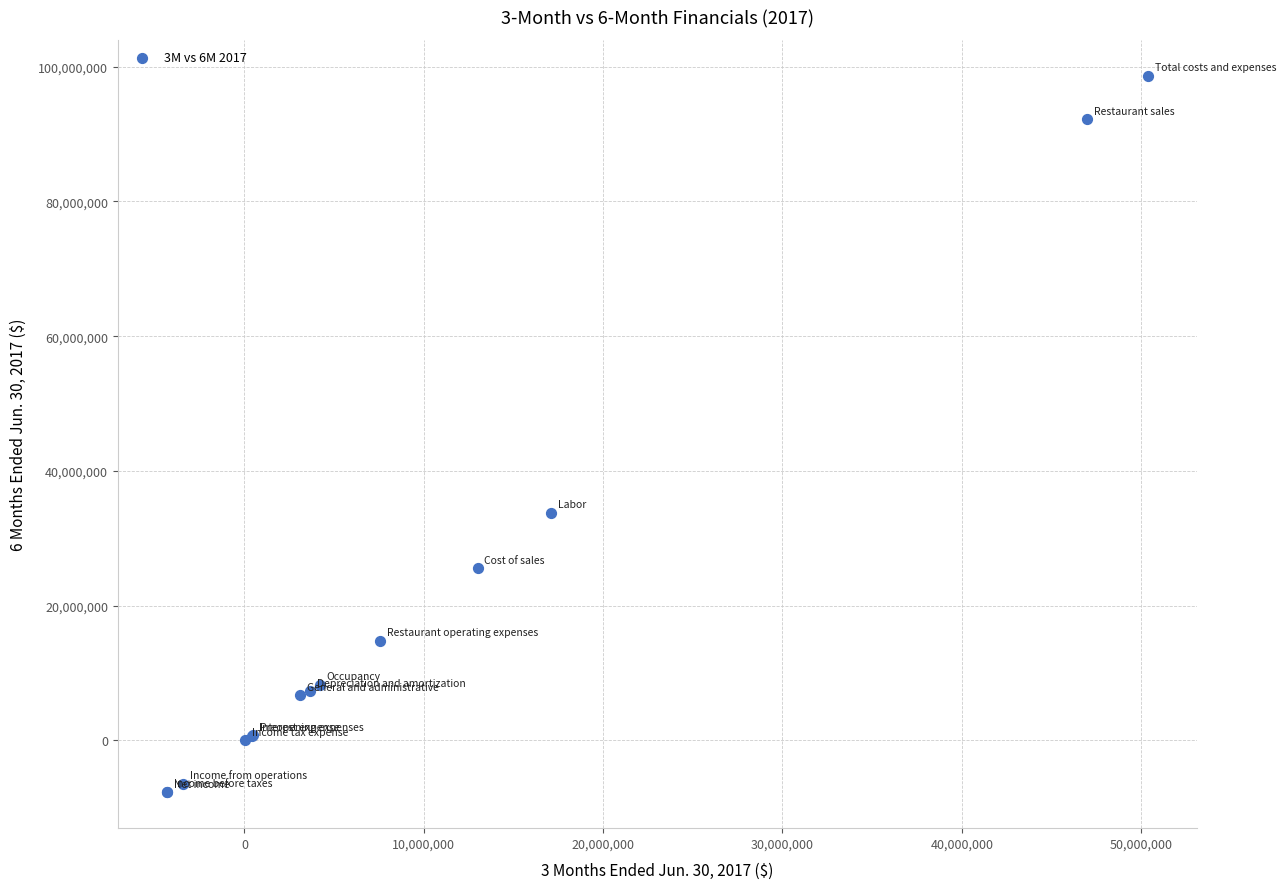

What Y value in the scatter plot is closest to 45483000?

33829000